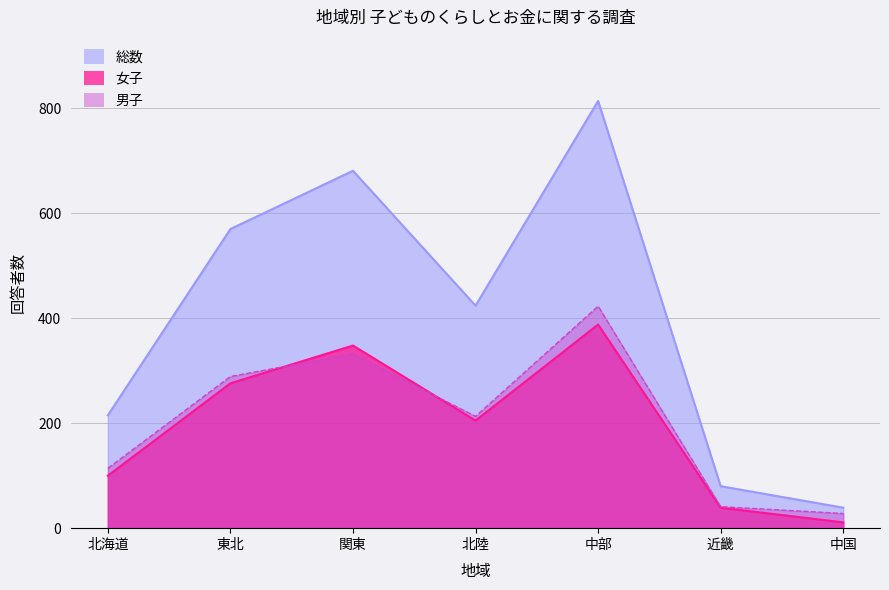

What is the minimum value shown in the chart?

11